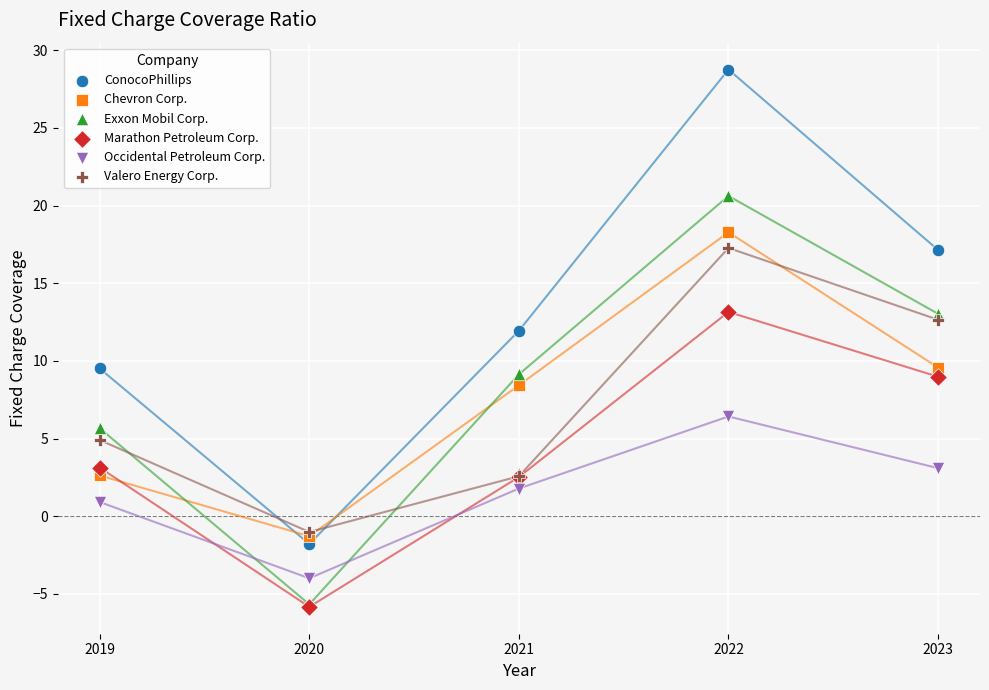

Which series contains the highest Y value?

ConocoPhillips